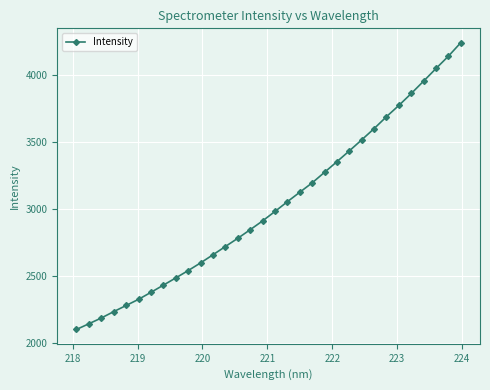

What is the value of the 19th point from the left?

3126.9